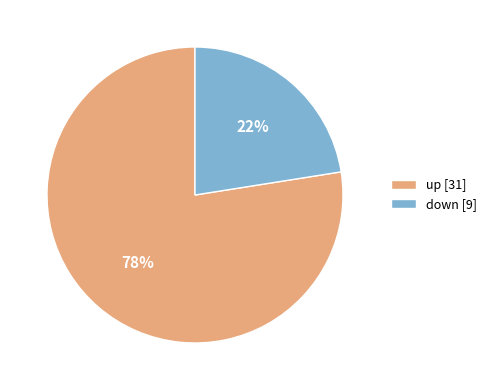

Does up [31] account for over 50% of the chart?

Yes